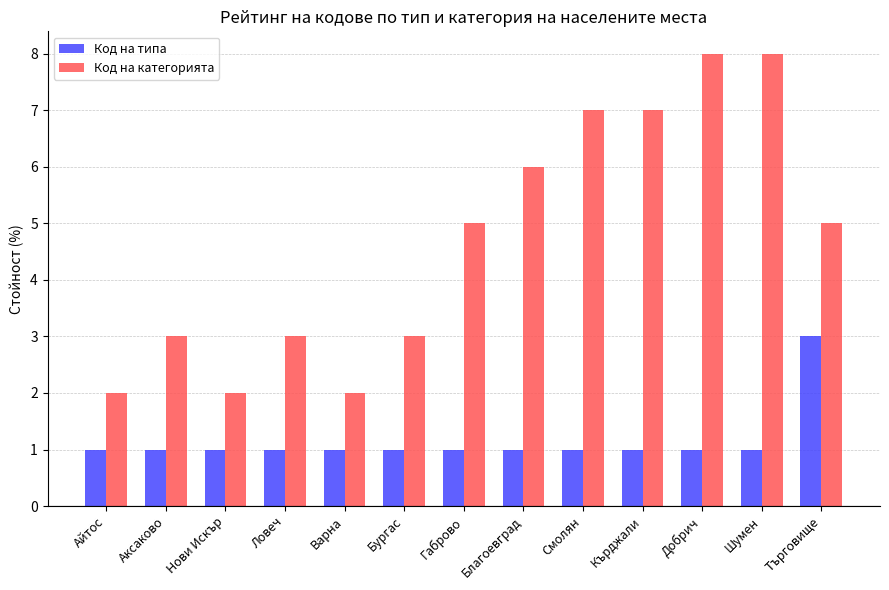

Reading right to left, extract all data points from this chart.

Код на типа: 3	1	1	1	1	1	1	1	1	1	1	1	1
Код на категорията: 5	8	8	7	7	6	5	3	2	3	2	3	2